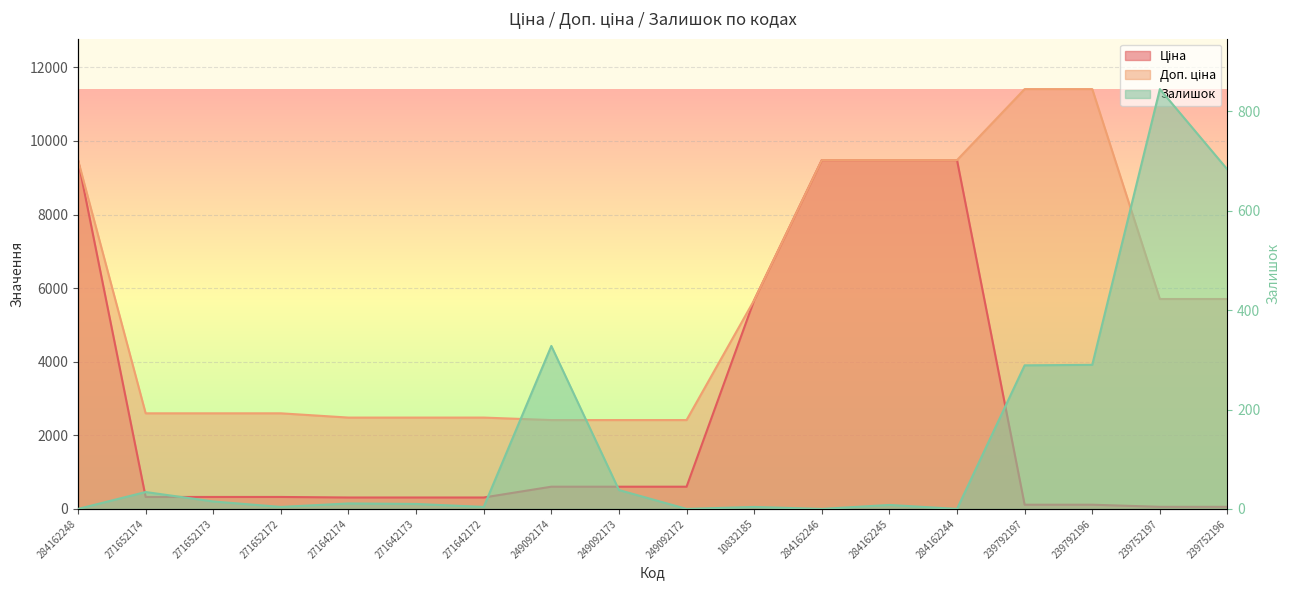

Which series has the largest total across all categories?

Доп. ціна